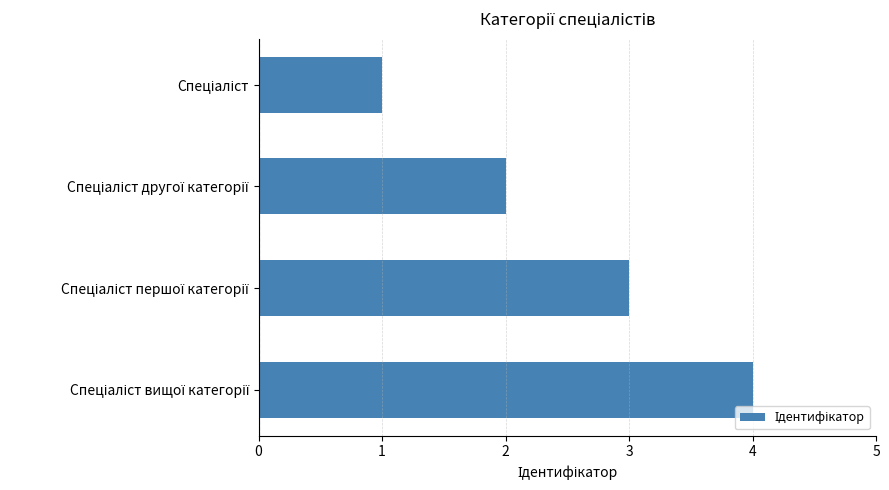

What is the difference between the maximum and minimum values?

3